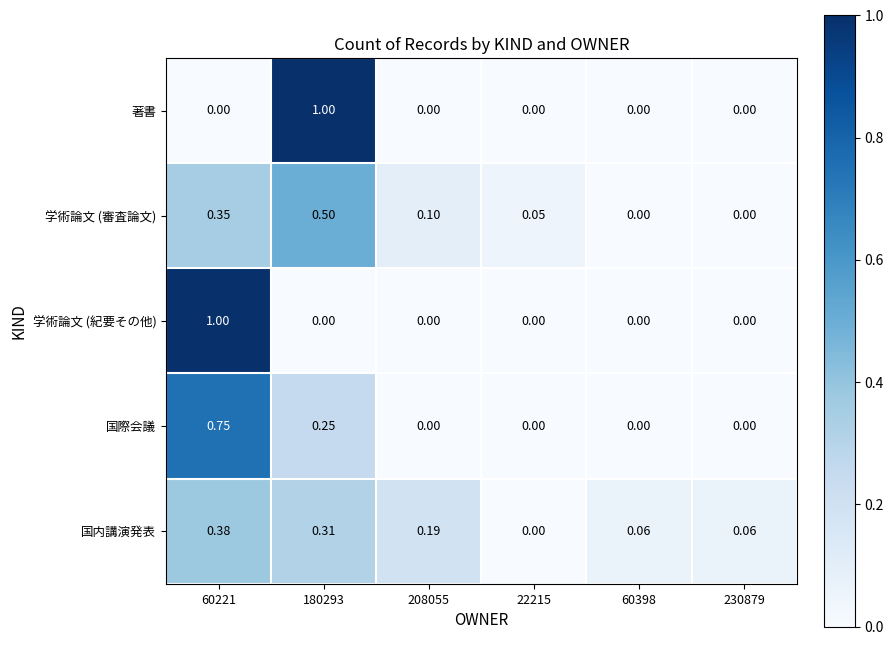

Between 60221 and 230879, which series saw the biggest shift?

学術論文 (紀要その他)